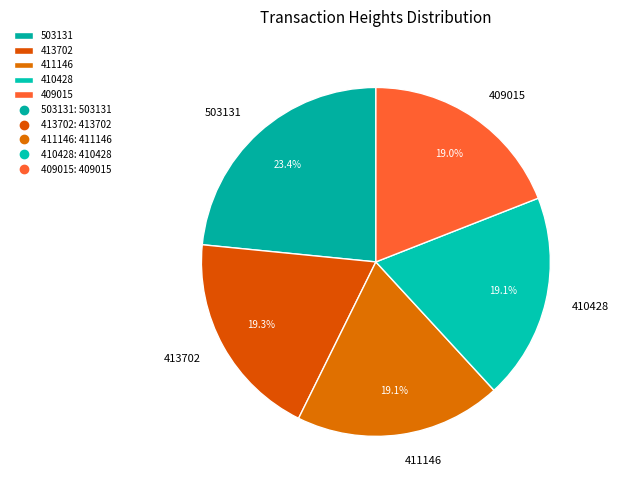

To the nearest percent, what is the average slice percentage?

20%